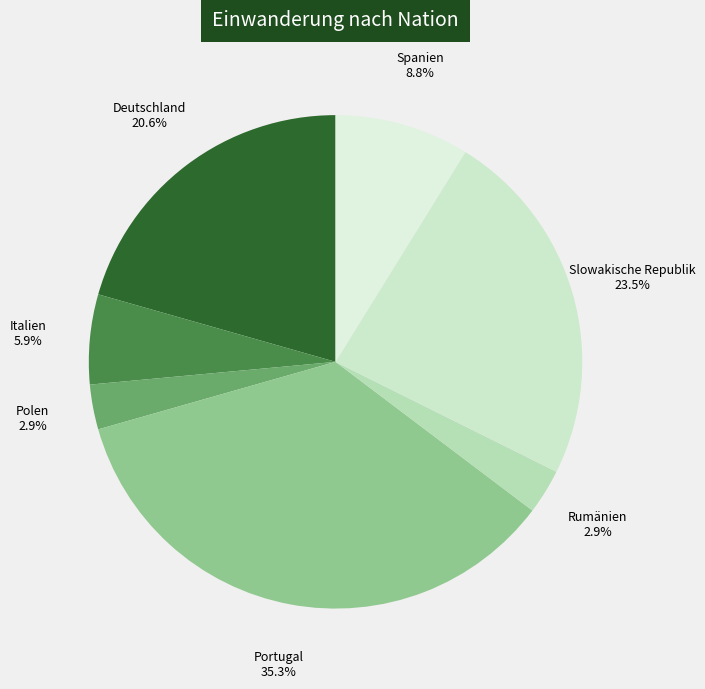

Does Rumänien represent more than half of the total?

No